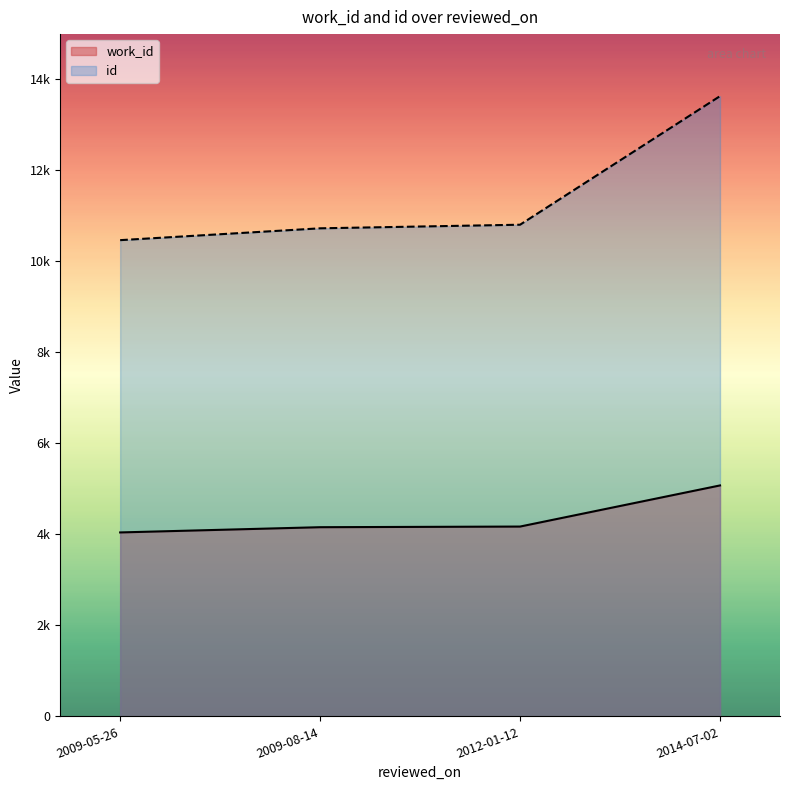

True or false: work_id has more than 0 interior local peaks.

False